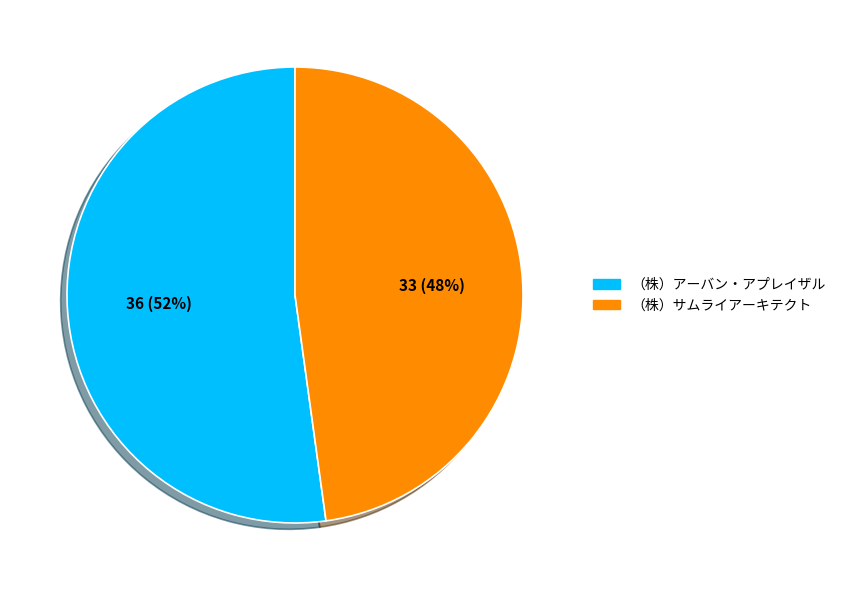

Approximately how many times larger is the value at （株）アーバン・アプレイザル compared to （株）サムライアーキテクト?

1.1